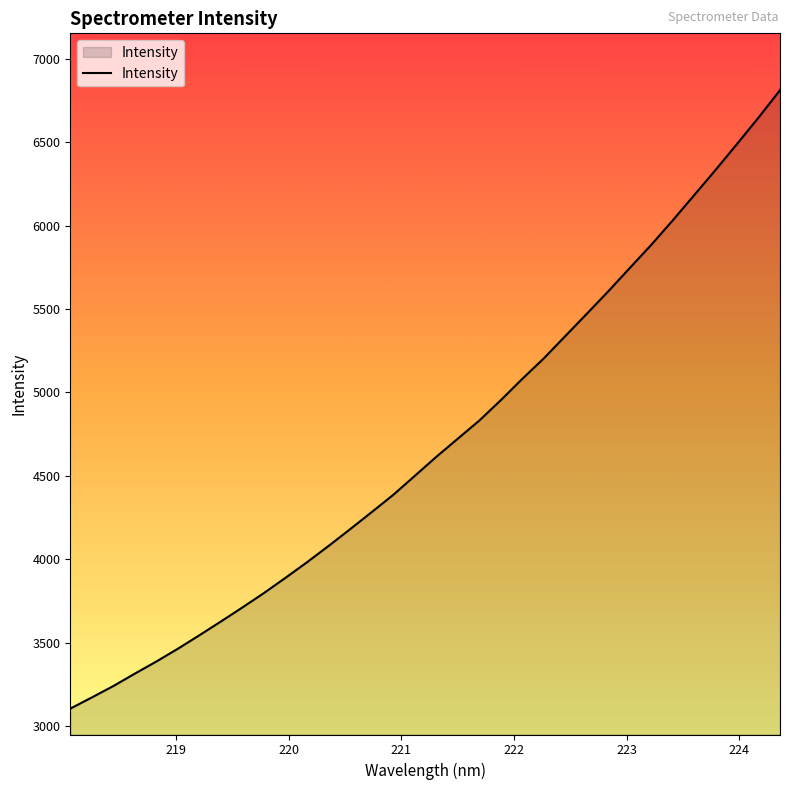

How many values are below 4613?

17